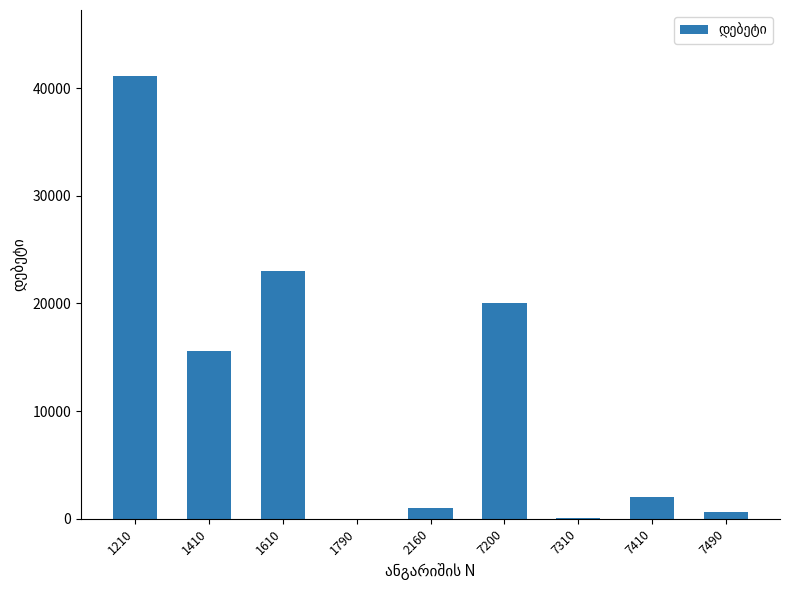

Count the number of categories in the chart.

9